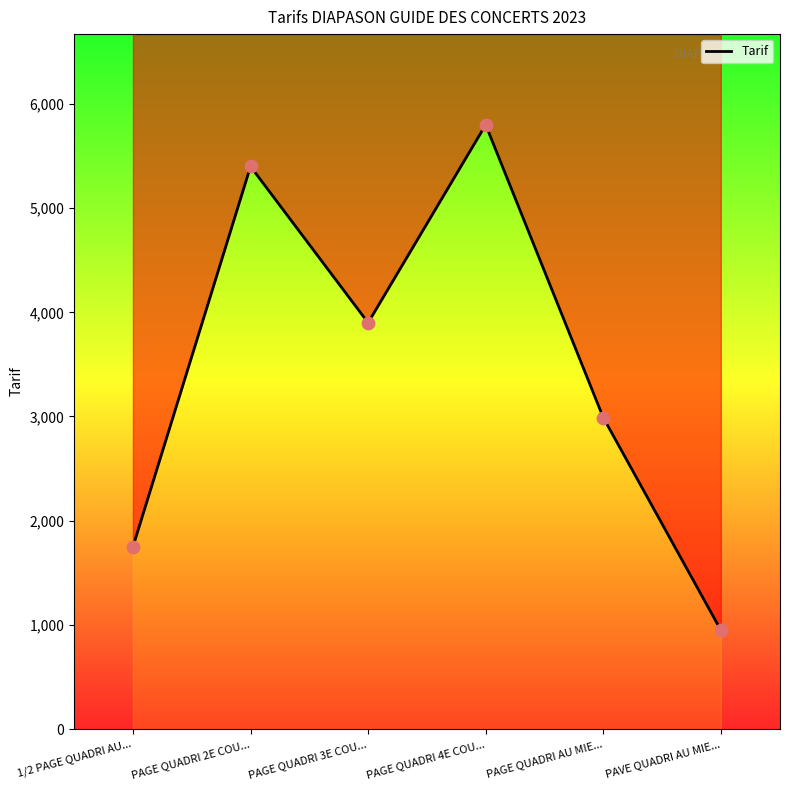

Which has a higher value, PAGE QUADRI 4E COU... or PAGE QUADRI 3E COU...?

PAGE QUADRI 4E COU...